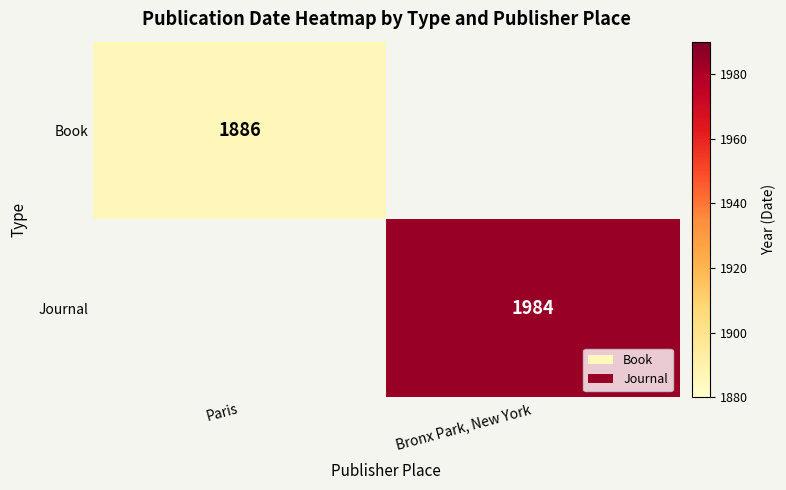

Is the value of Book at Paris greater than the value of Journal at Bronx Park, New York?

No